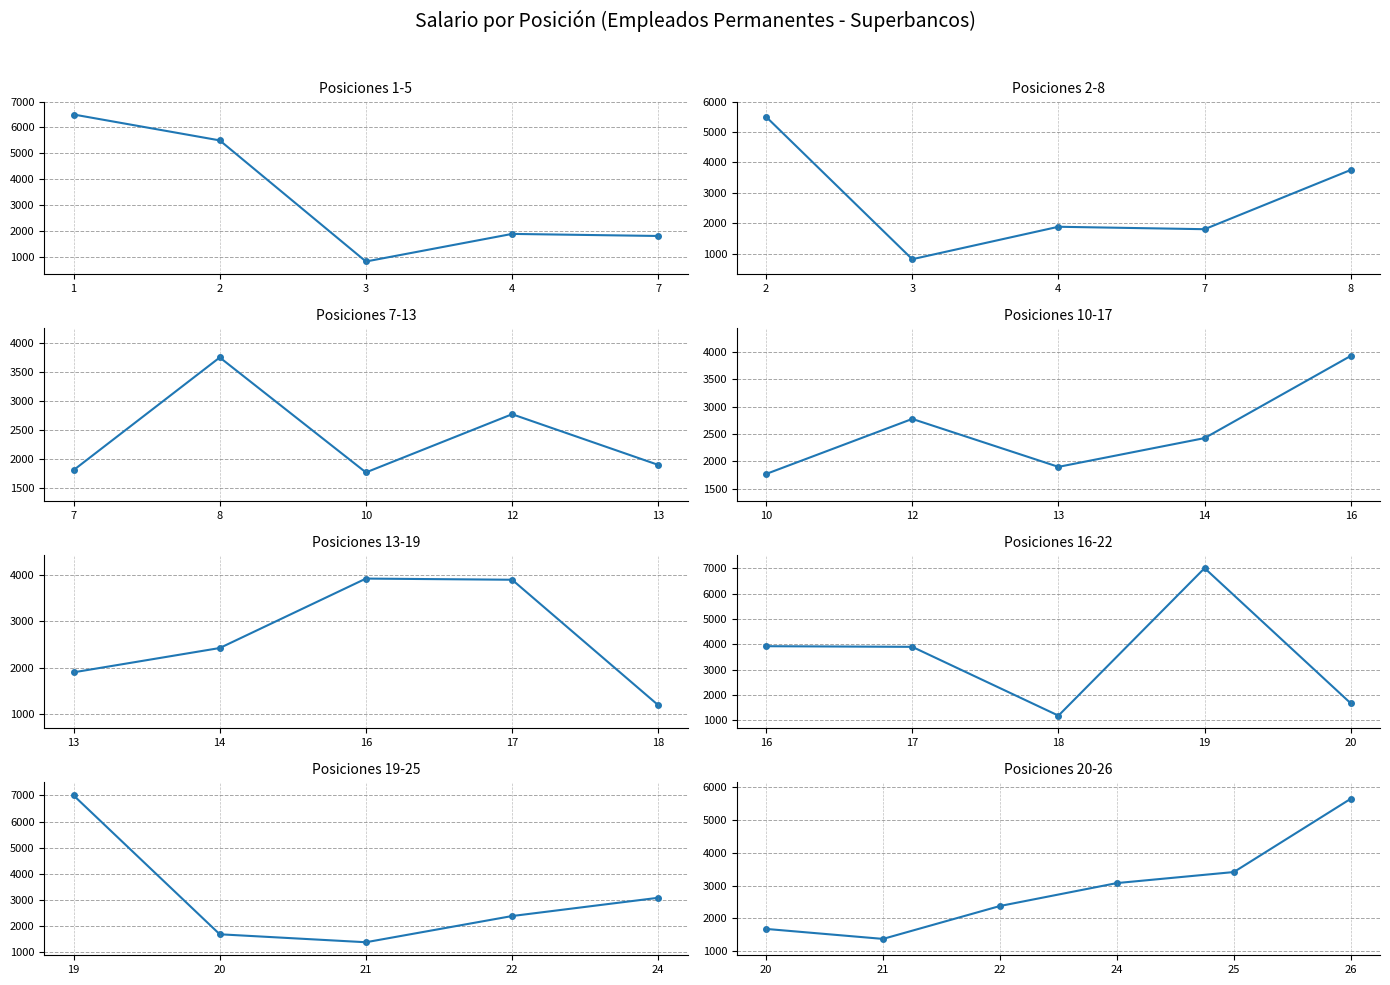

What is the value of the 3rd point from the left?

2375